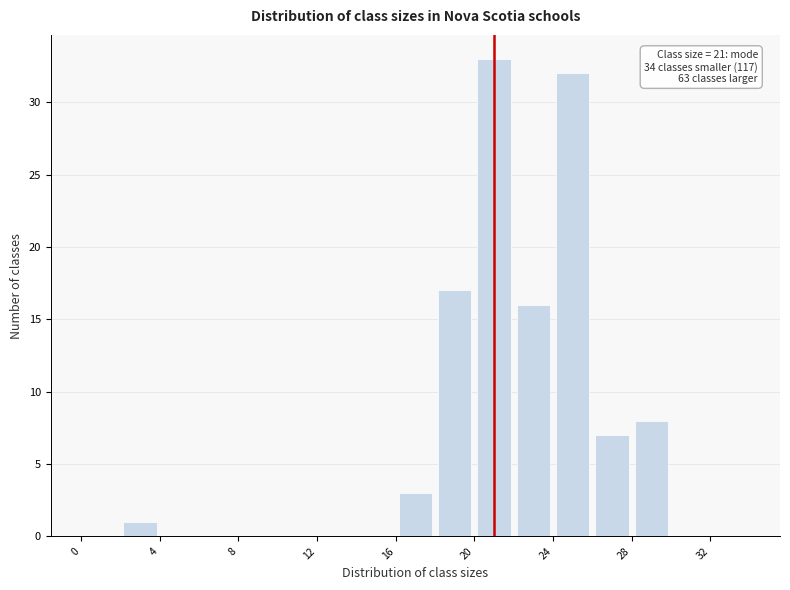

Which range on the x-axis has the tallest bar?

20 to 22